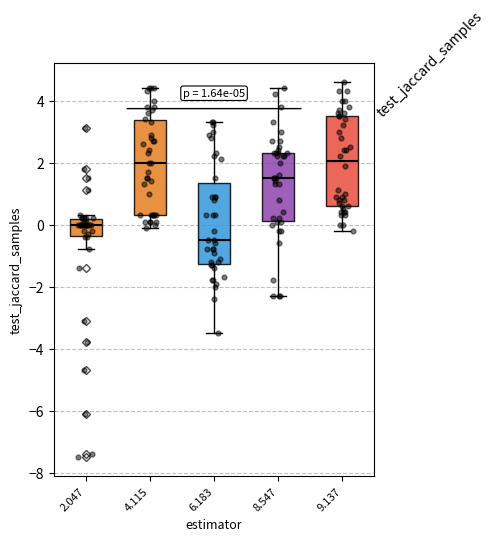

Which box's median line is the lowest?

6.183